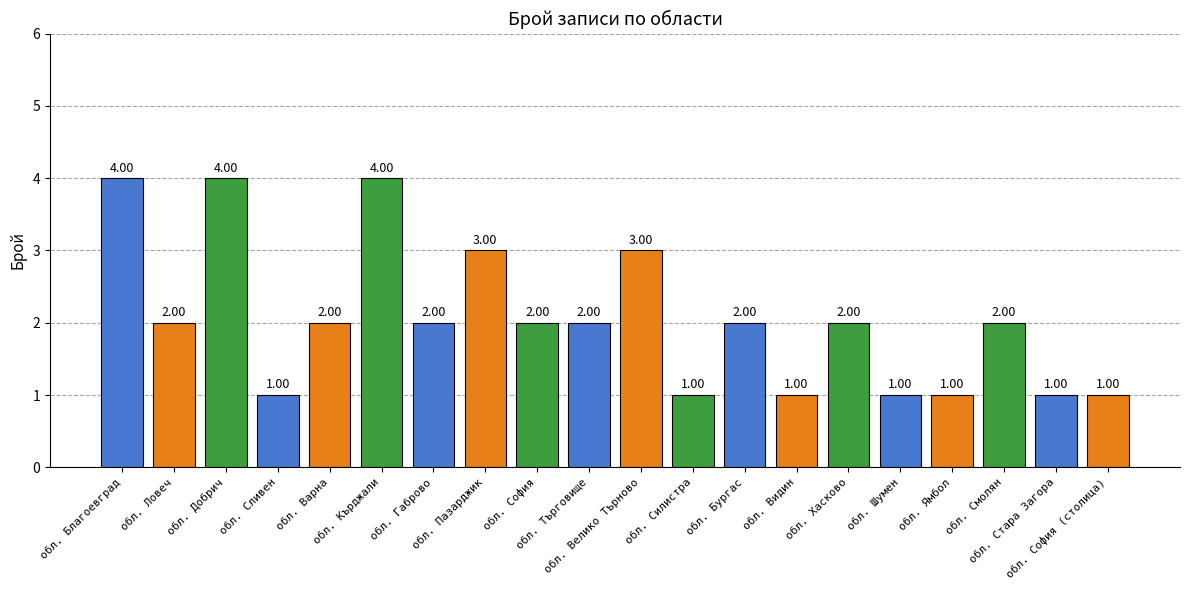

What is the difference between the values at обл. Габрово and обл. Добрич?

2